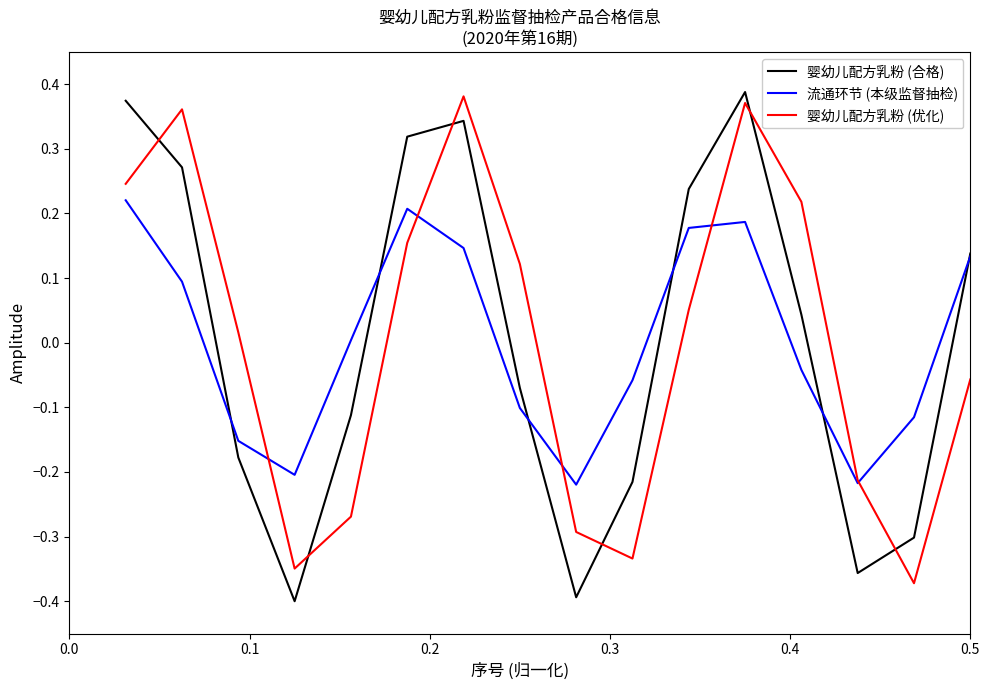

How many values in 婴幼儿配方乳粉 (合格) are above zero?

8